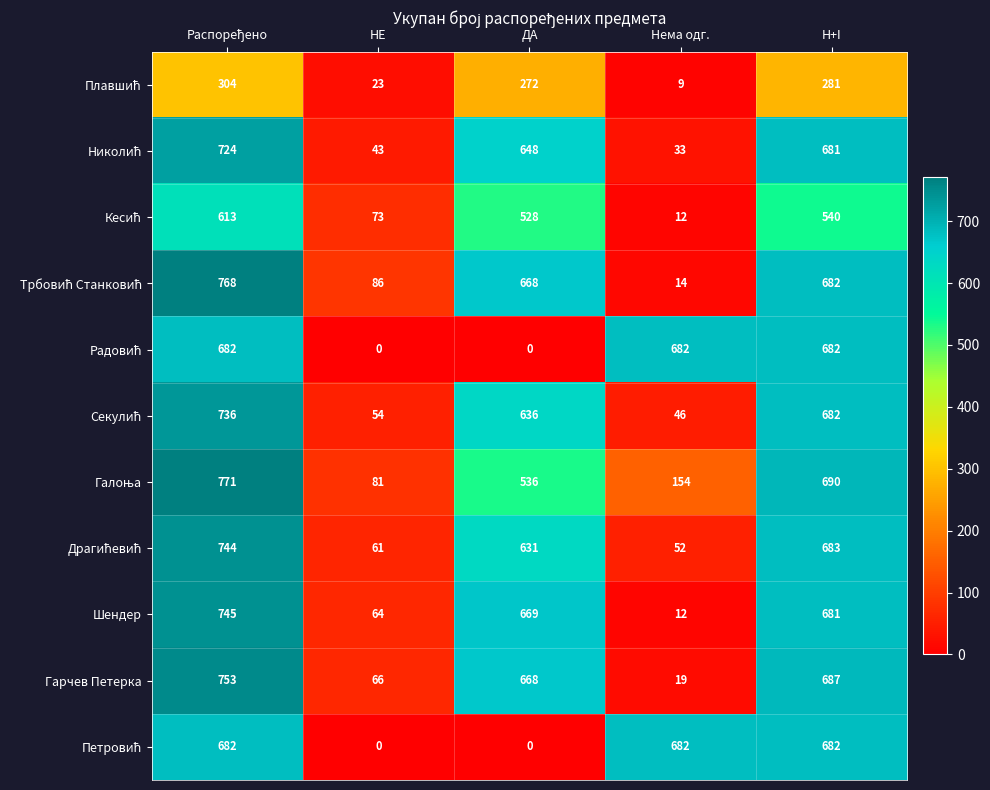

What is the maximum value for Гарчев Петерка?

753